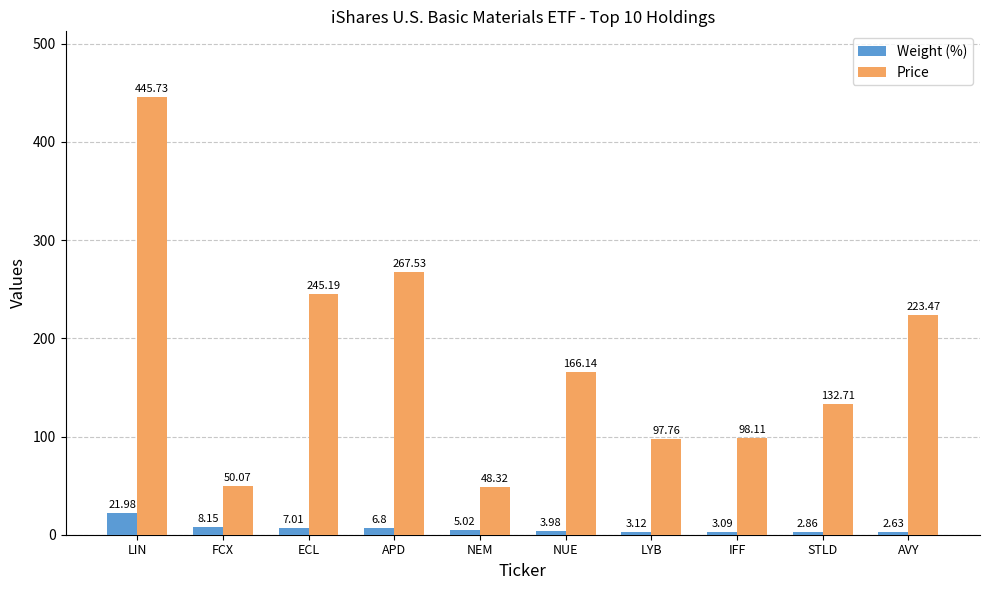

Between ECL and STLD, which series saw the biggest shift?

Price